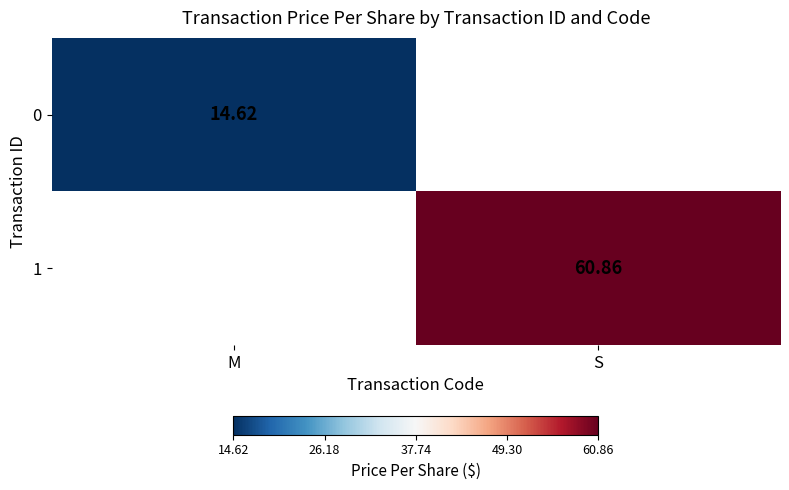

What is the highest value of the 1 series?

60.9